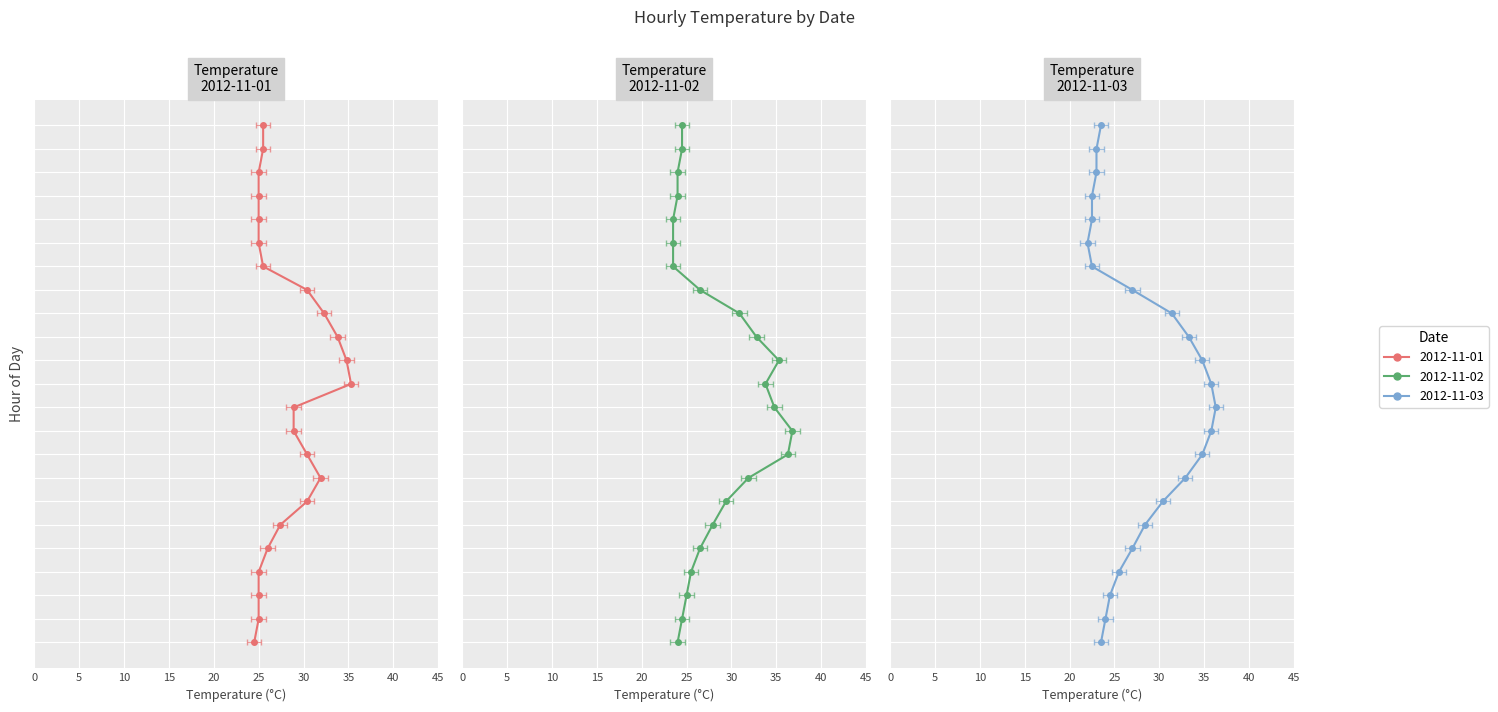

How many values in the 2012-11-02 series are below 26?

11